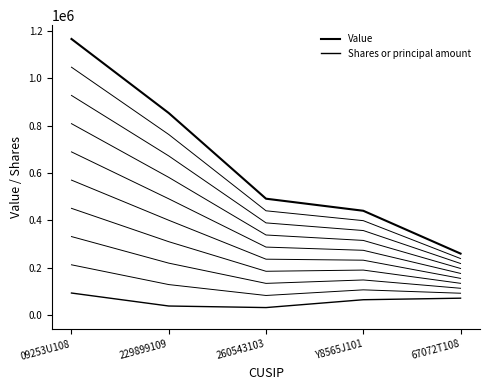

Which label corresponds to the largest value in the chart?

09253U108